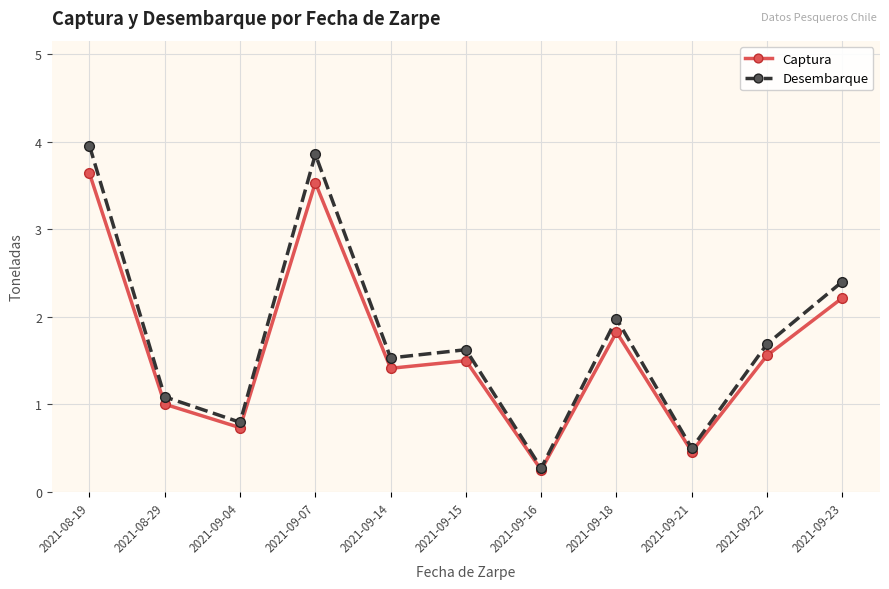

At which label does Captura first exceed 1?

2021-08-19